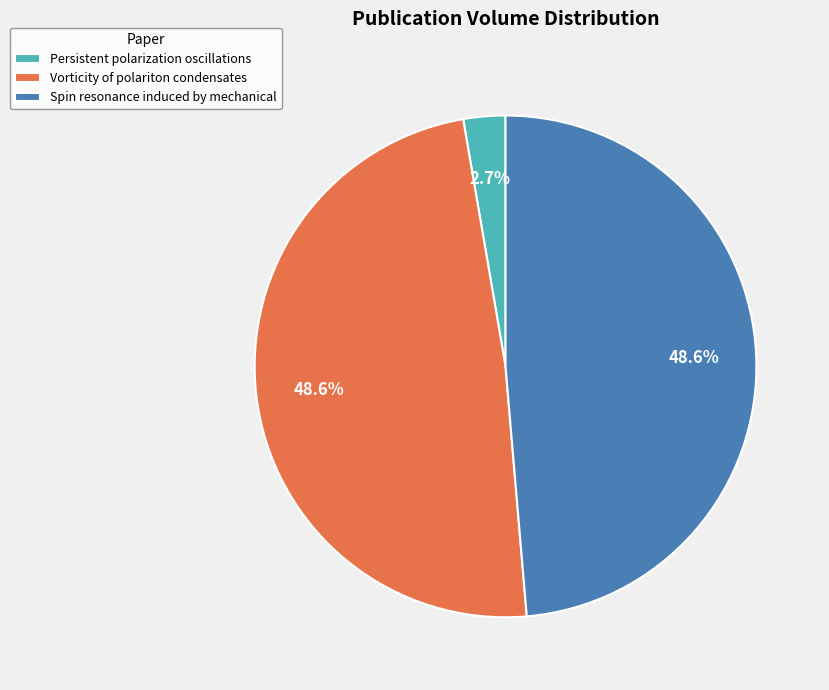

How much of the chart is everything except Vorticity of polariton condensates?

51.4%